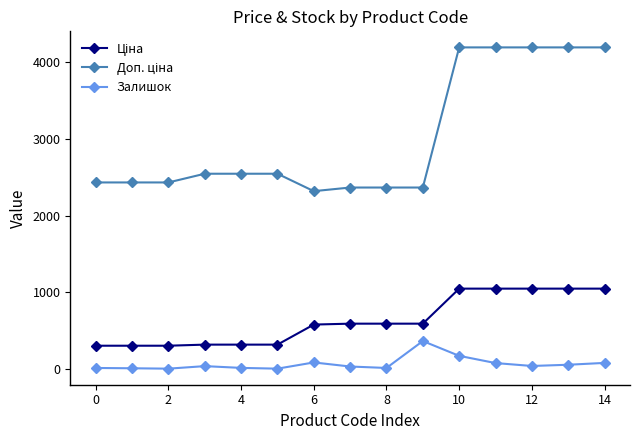

Is this an area chart (filled region under the line)?

No